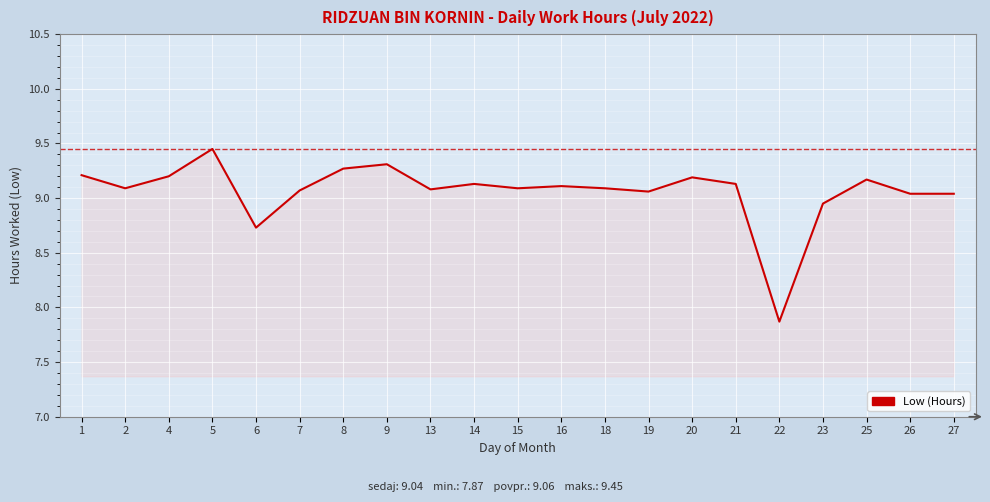

What is the sum of all values?

190.3